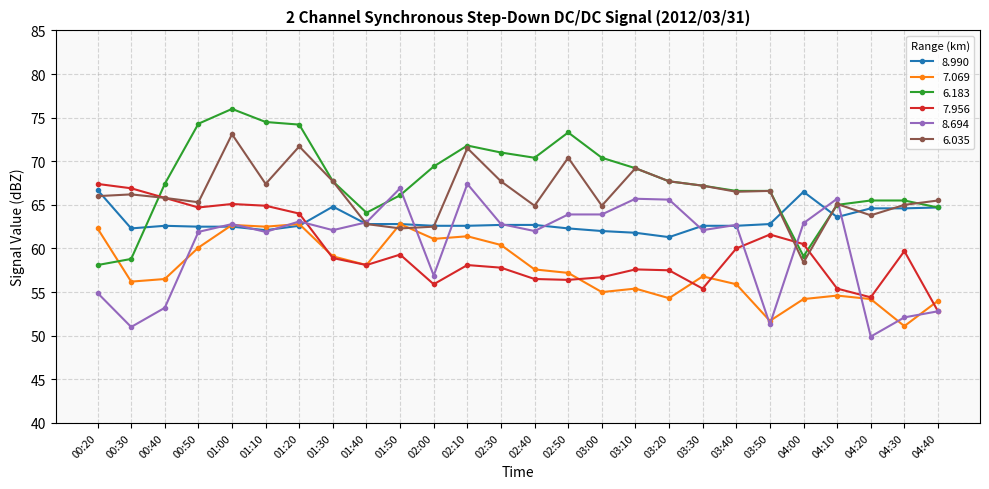

What is the difference between the maximum and minimum values in the 7.956 series?

14.6